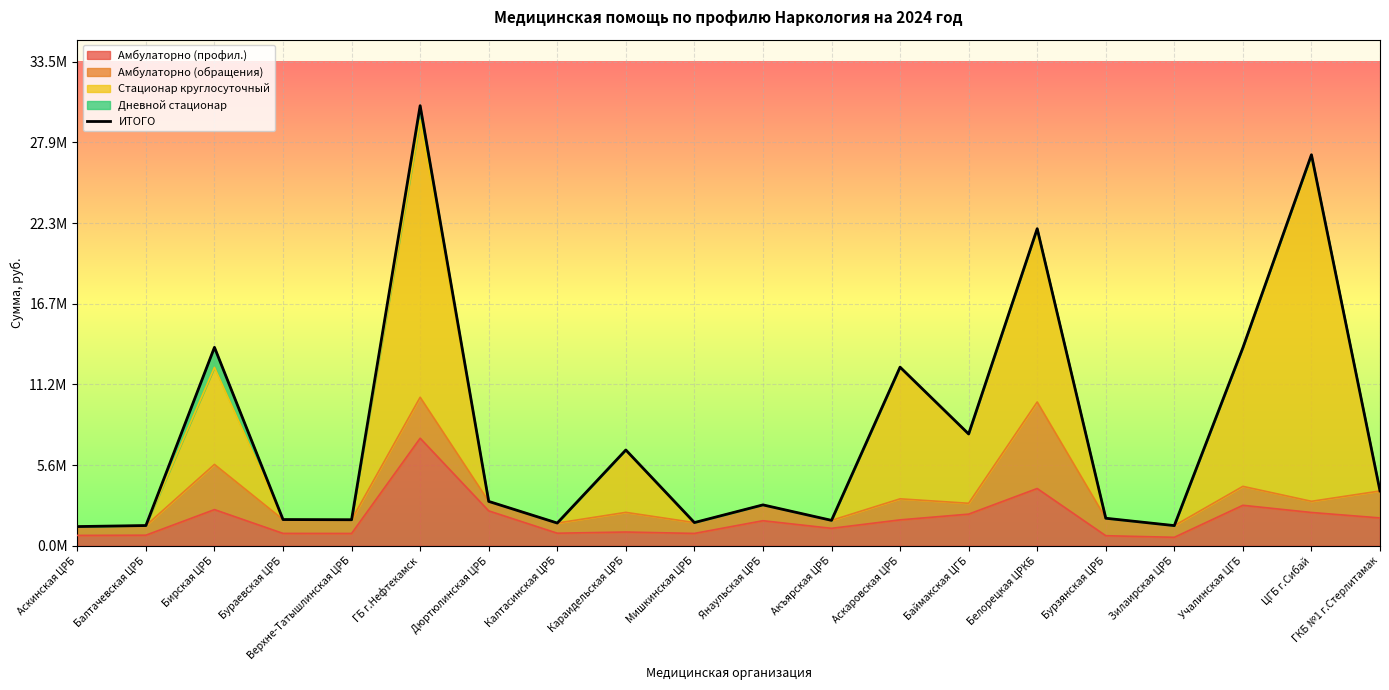

The value at Верхне-Татышлинская ЦРБ is 899062.6. True or false?

False